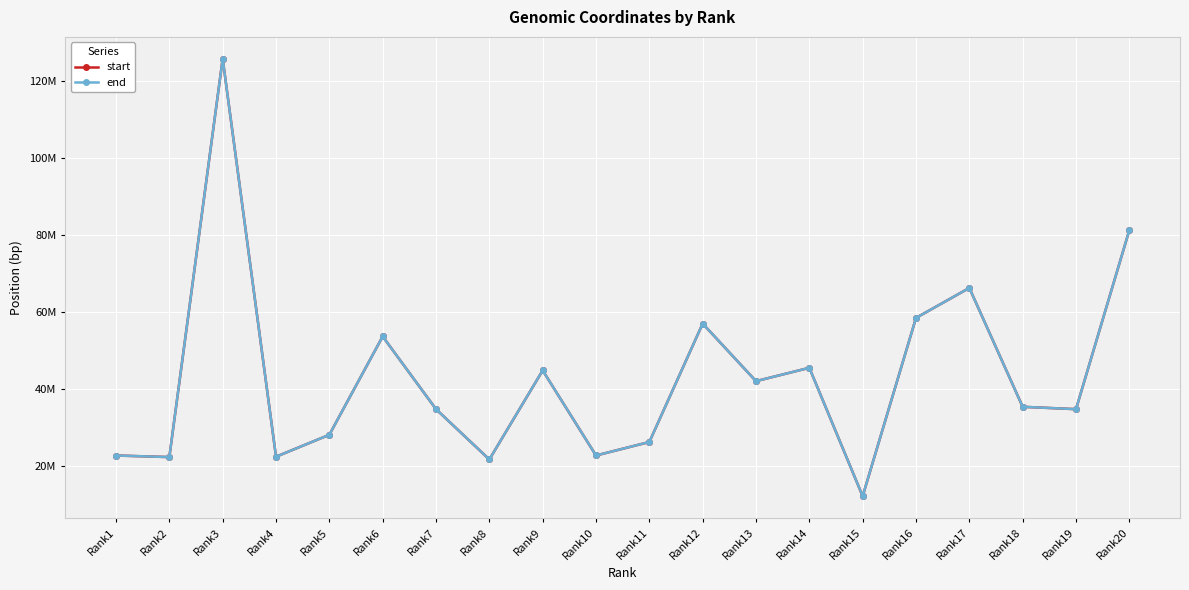

Is the value of end at Rank1 greater than the value of start at Rank17?

No